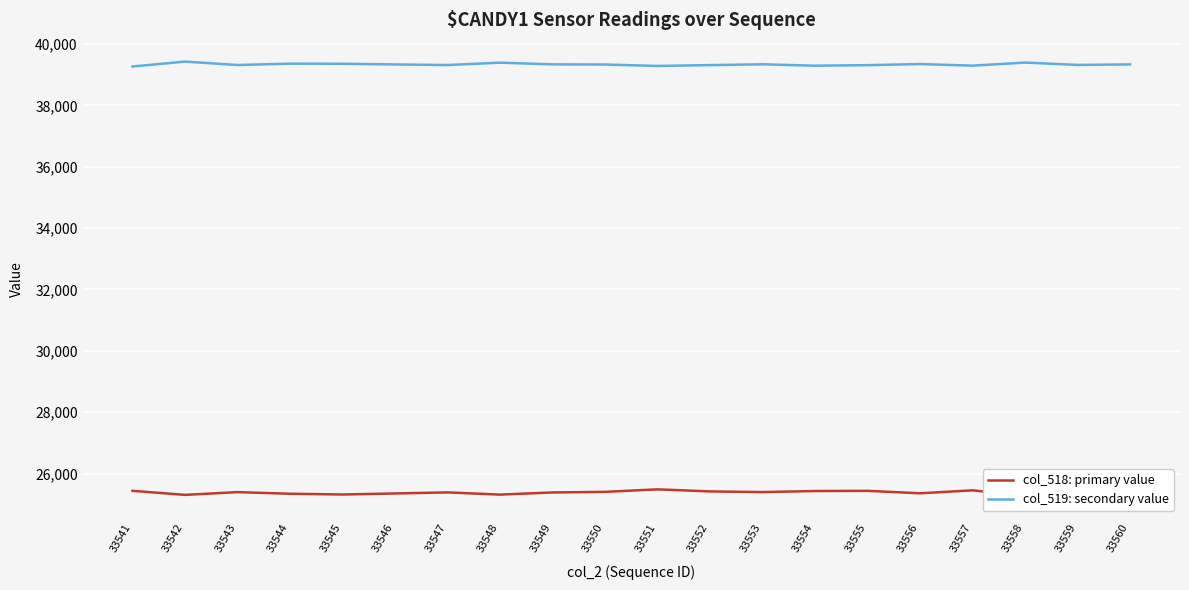

At 33556, list the series in order from smallest to largest.

col_518: primary value, col_519: secondary value